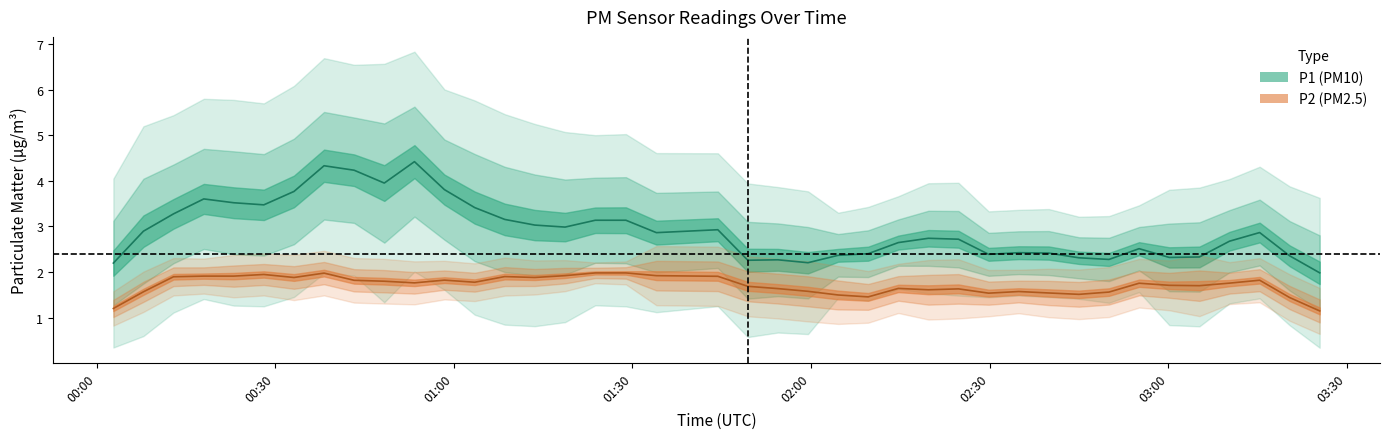

How many interior local valleys does the P2 series have?

10